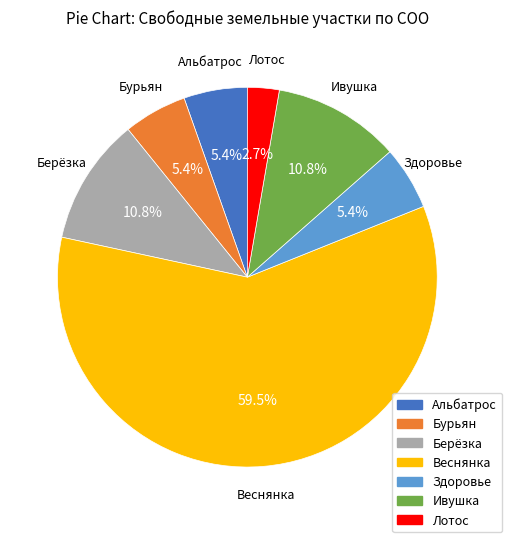

How much of the chart is everything except Альбатрос?

94.6%